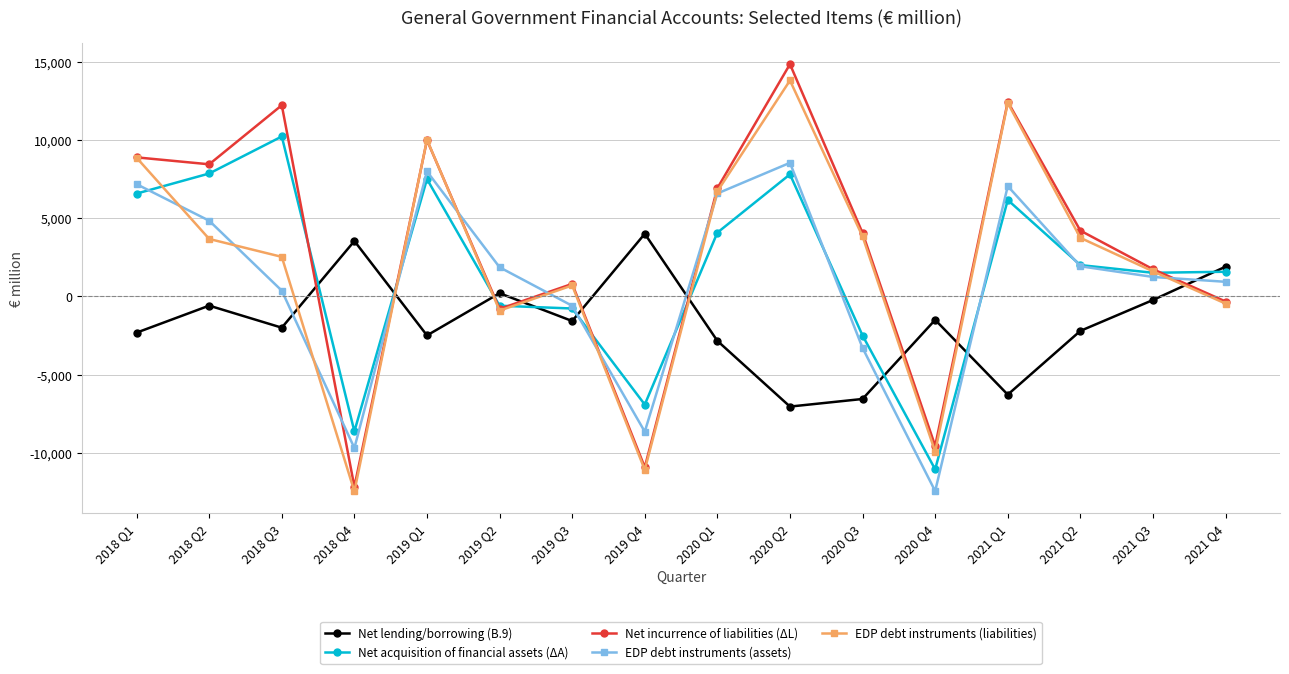

At which category does Net incurrence of liabilities (ΔL) reach its first local peak?

2018 Q3